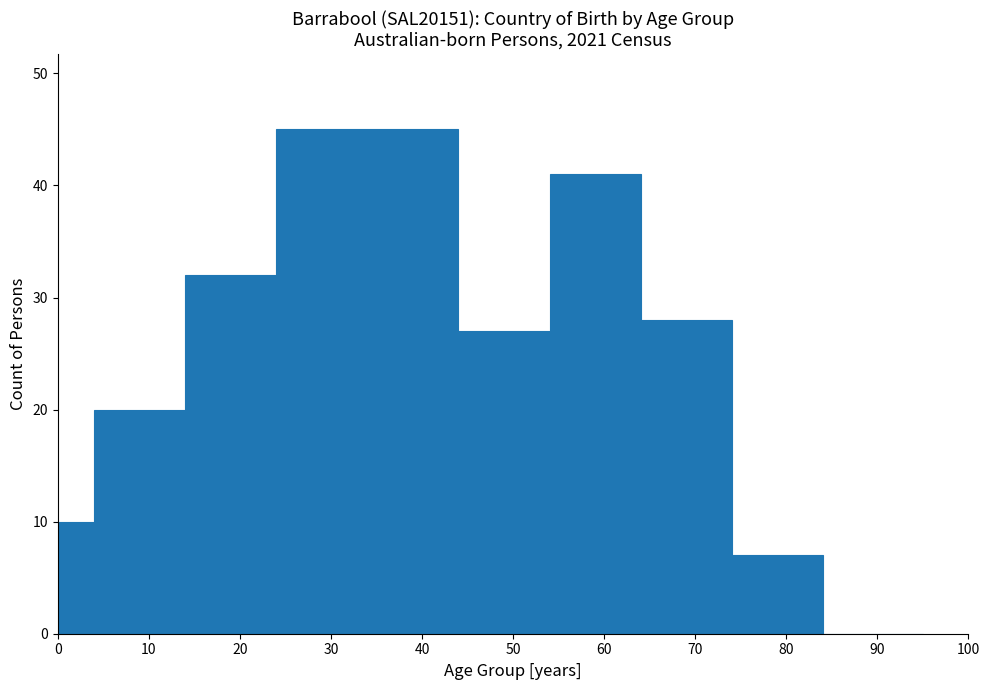

Reading left to right, transcribe this chart: for each bar, give the range it covers on the x-axis and its height. The values are not printed on the chart, so give them approximately, as read against the axis.

0 to 4: 10
4 to 14: 20
14 to 24: 32
24 to 44: 45
44 to 54: 27
54 to 64: 41
64 to 74: 28
74 to 84: 7
84 to 95: 0